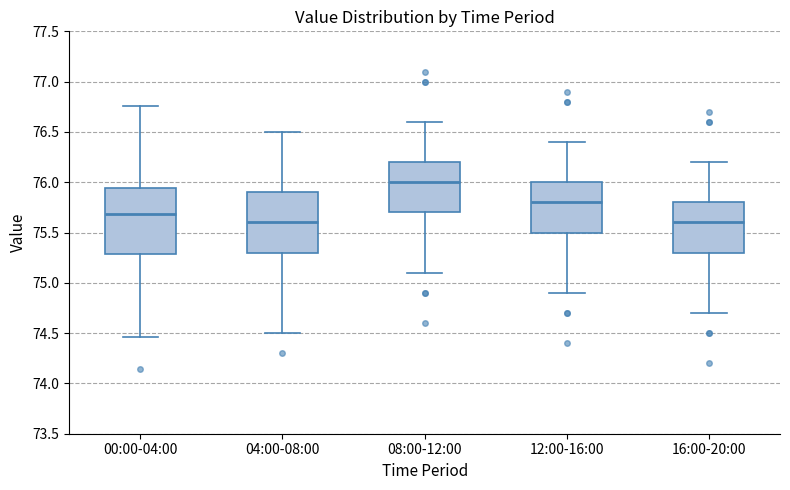

Reading left to right, read every box against the y-axis: the position of its median line, the range the box covers, and the ends of its whiskers. The values are not printed on the chart, so give them approximately, as read against the axis.

00:00-04:00: median 75.70, box 75.30 to 75.95, whiskers 74.45 to 76.75
04:00-08:00: median 75.60, box 75.30 to 75.90, whiskers 74.50 to 76.50
08:00-12:00: median 76.00, box 75.70 to 76.20, whiskers 75.10 to 76.60
12:00-16:00: median 75.80, box 75.50 to 76.00, whiskers 74.90 to 76.40
16:00-20:00: median 75.60, box 75.30 to 75.80, whiskers 74.70 to 76.20